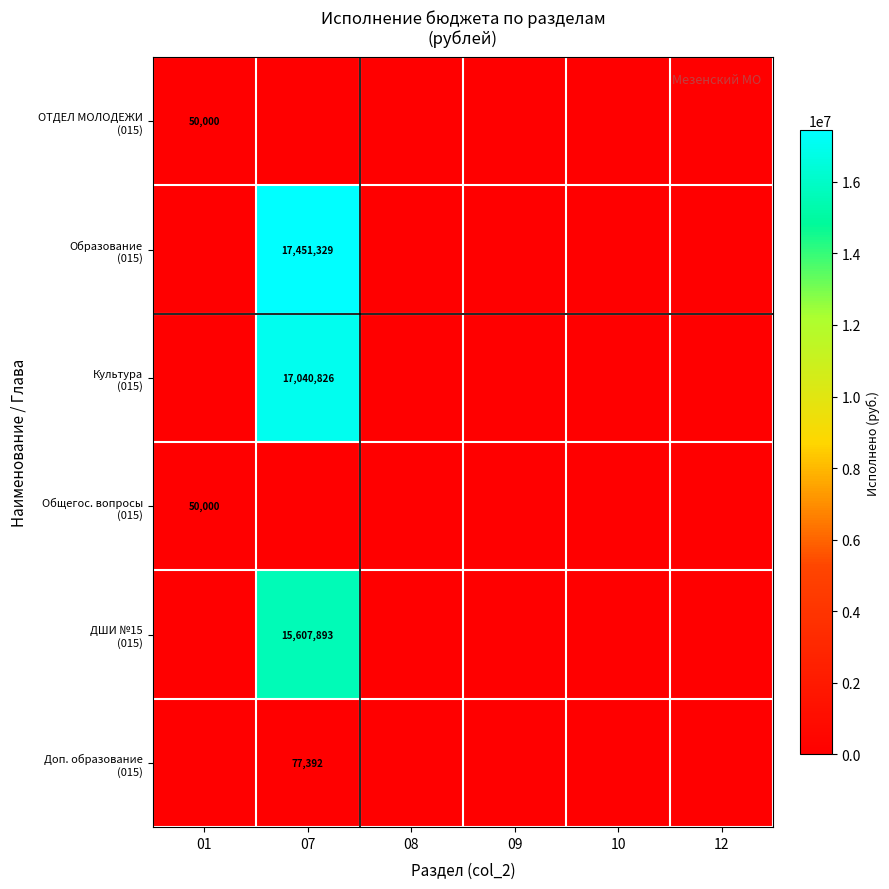

Between 07 and 12, which is larger?

07